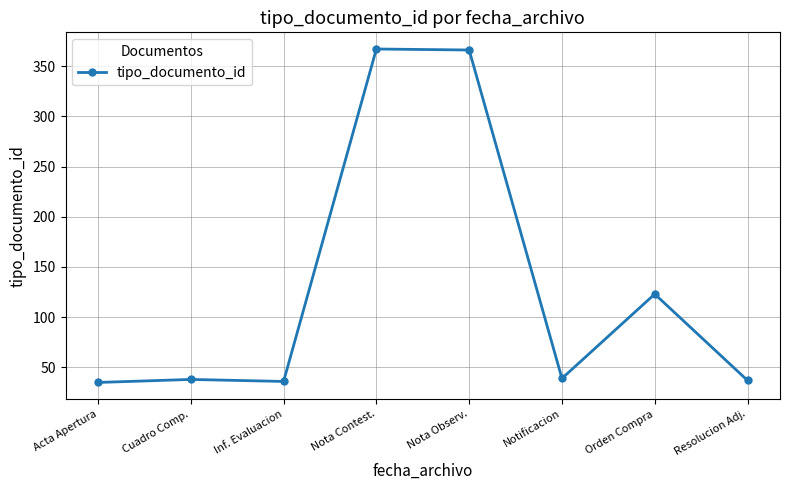

The value at Nota Observ. is 366. True or false?

True